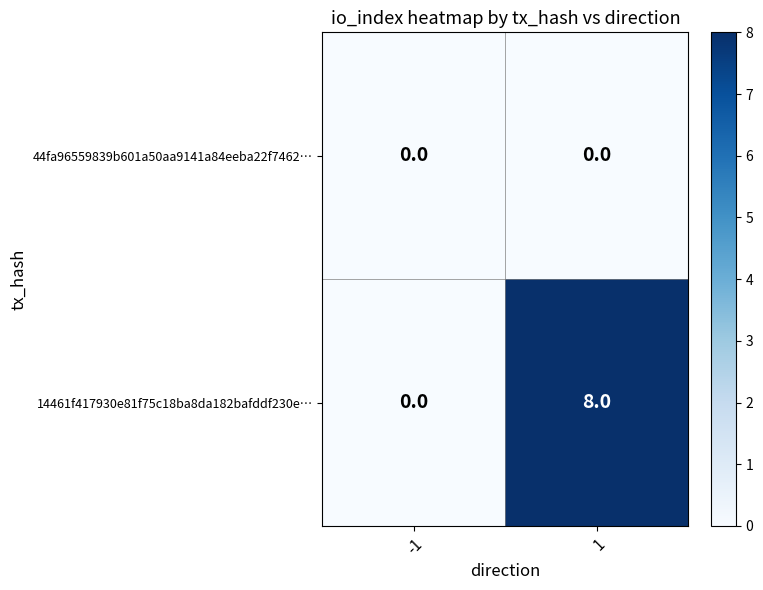

True or false: 14461f417930e81f75c18ba8da182bafddf230e… has a value of 4 at 1.

False